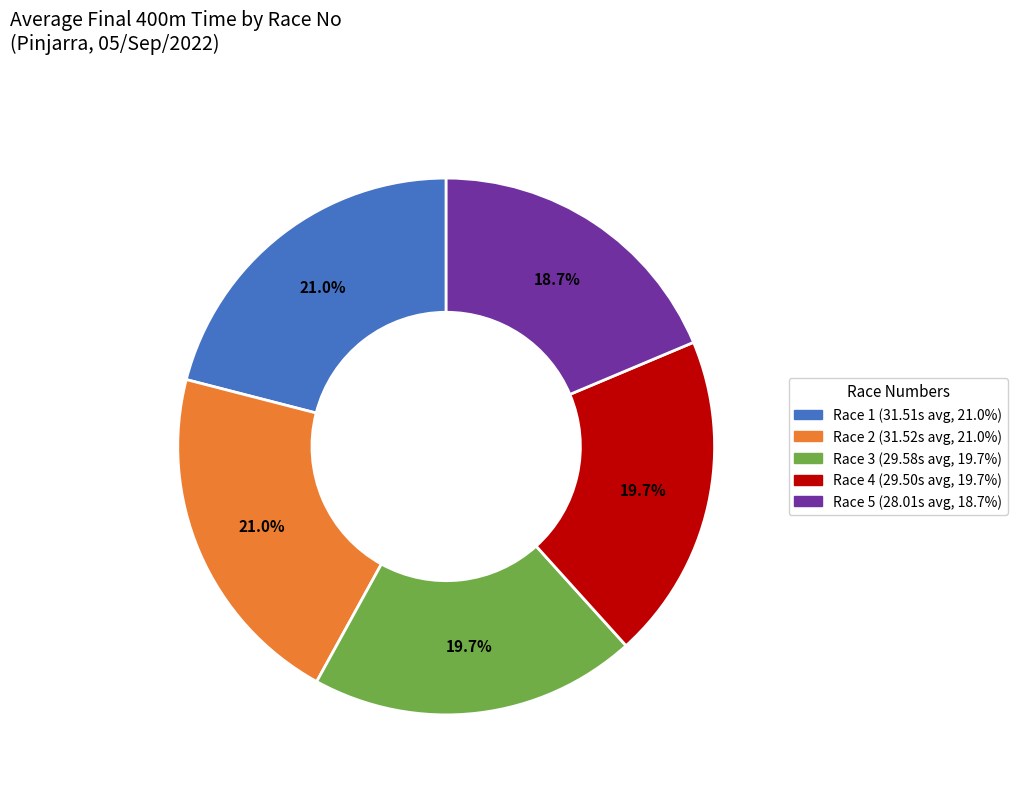

Count the number of slices in the pie.

5